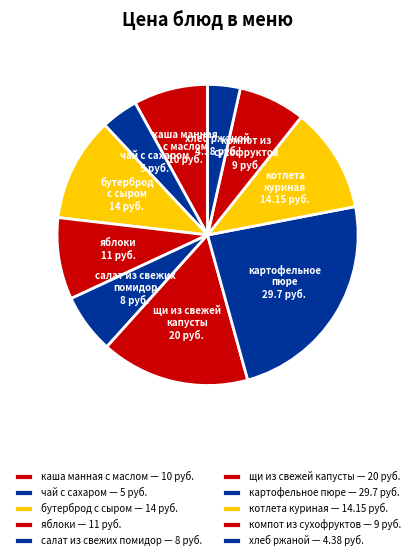

To the nearest percent, what percentage of the pie is хлеб ржаной?

3%